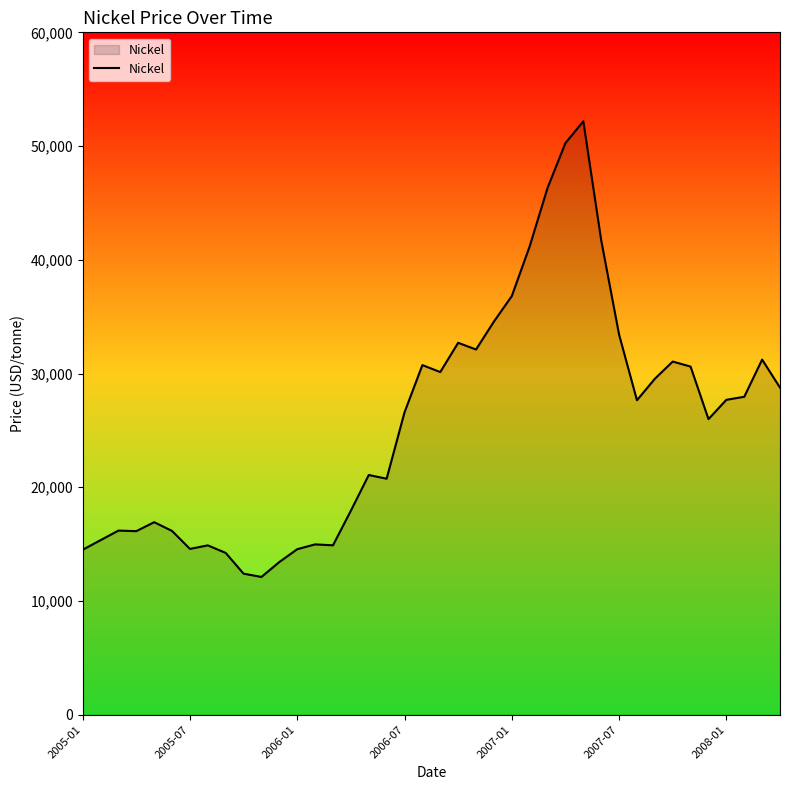

How many series are shown in this chart?

1